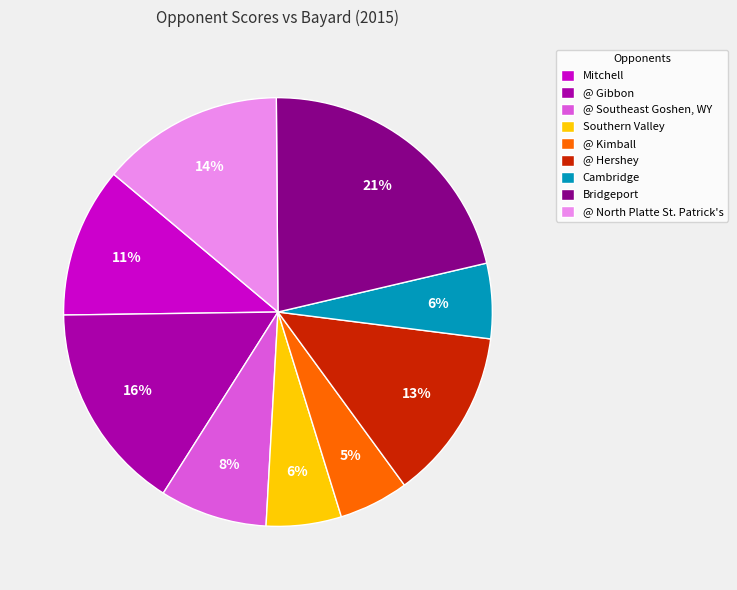

What is the largest slice in the pie chart?

Bridgeport